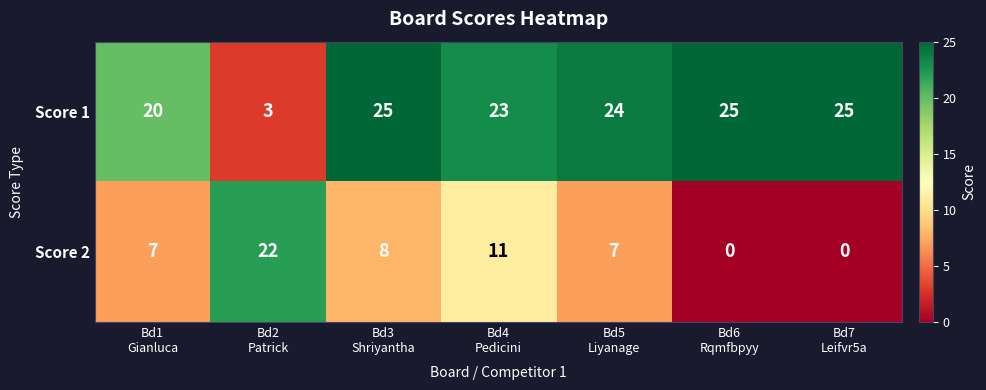

What is the average value of the Score 1 series?

21